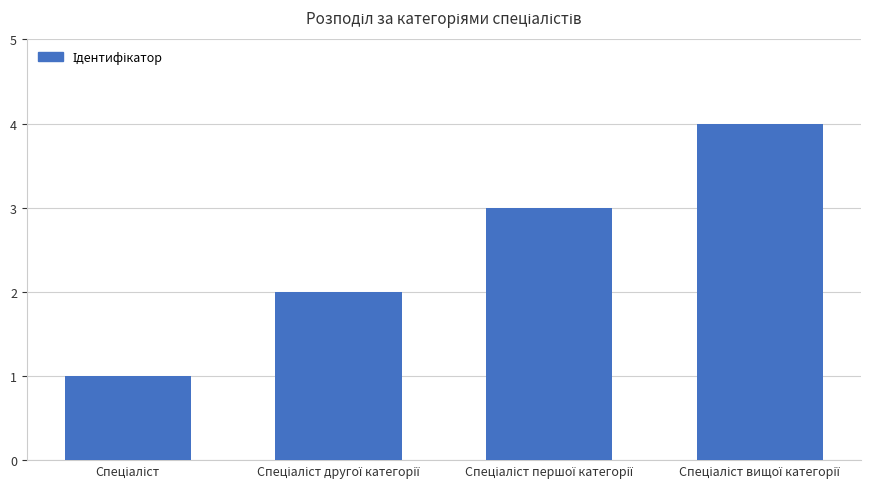

What is the greatest value displayed?

4